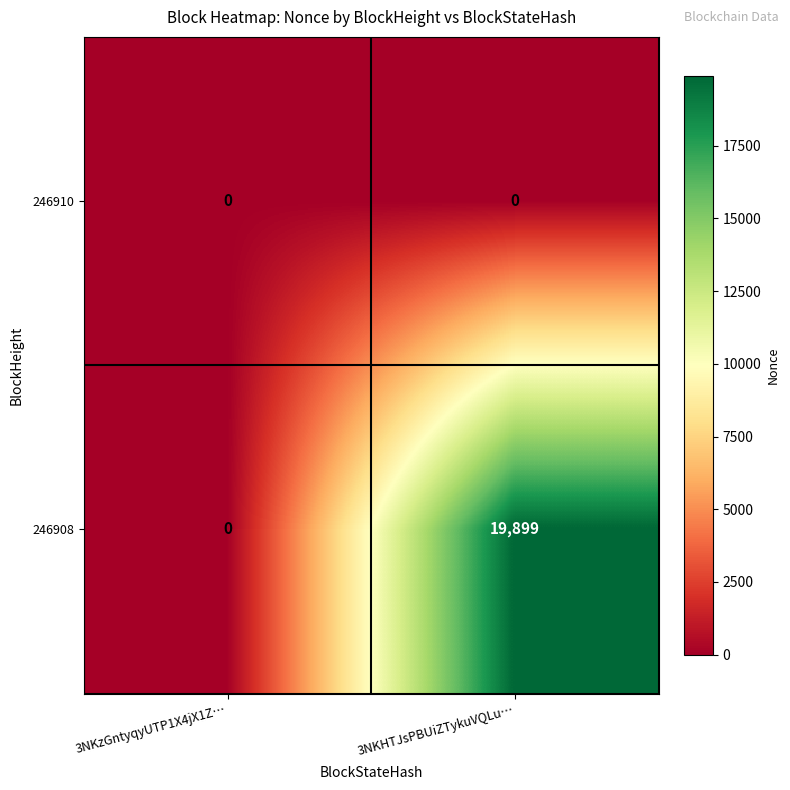

The 246910 series shows 0 at 3NKHTJsPBUiZTykuVQLu…. True or false?

True